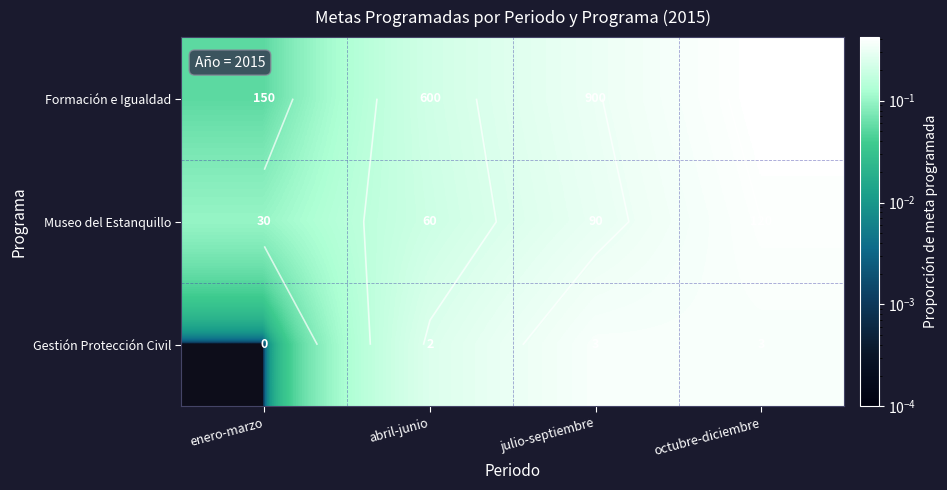

What is the difference between the maximum and minimum values in the Formación e Igualdad series?

0.4